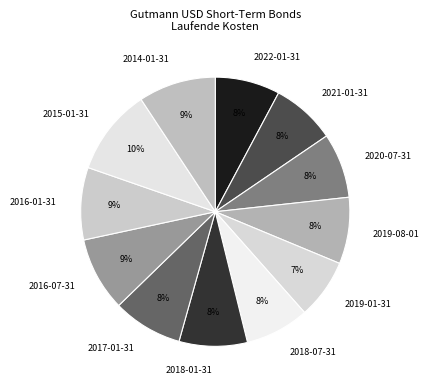

Does 2019-08-01 represent more than half of the total?

No